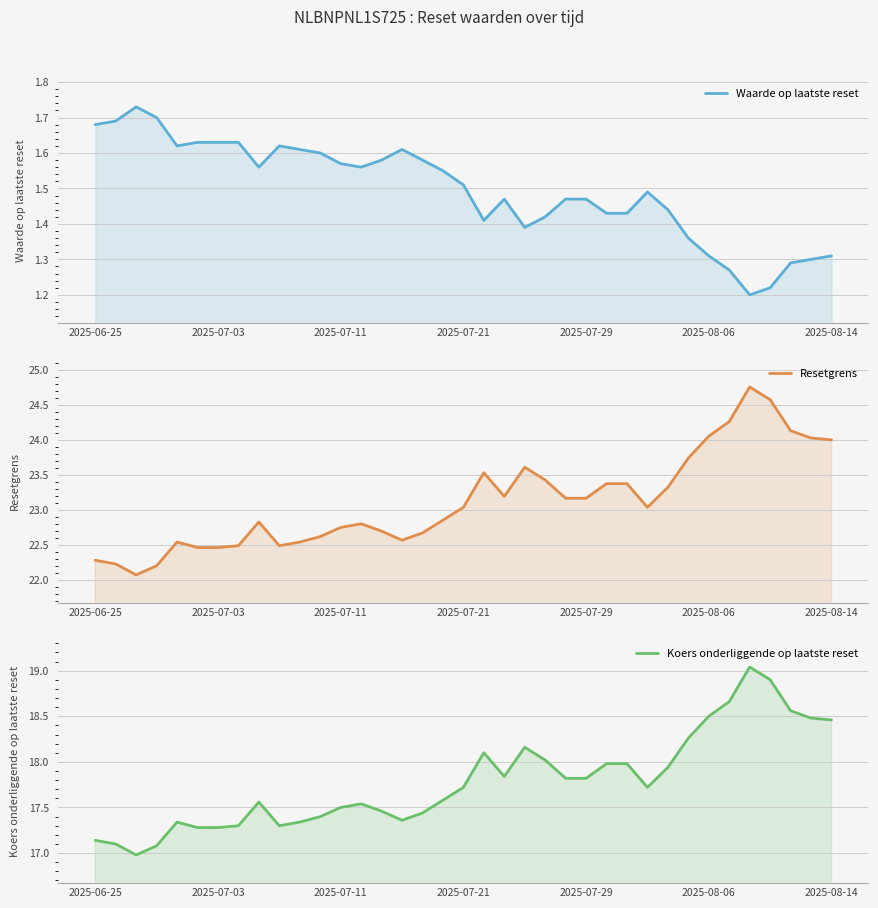

What is the difference between the highest and lowest values at 23?

21.7